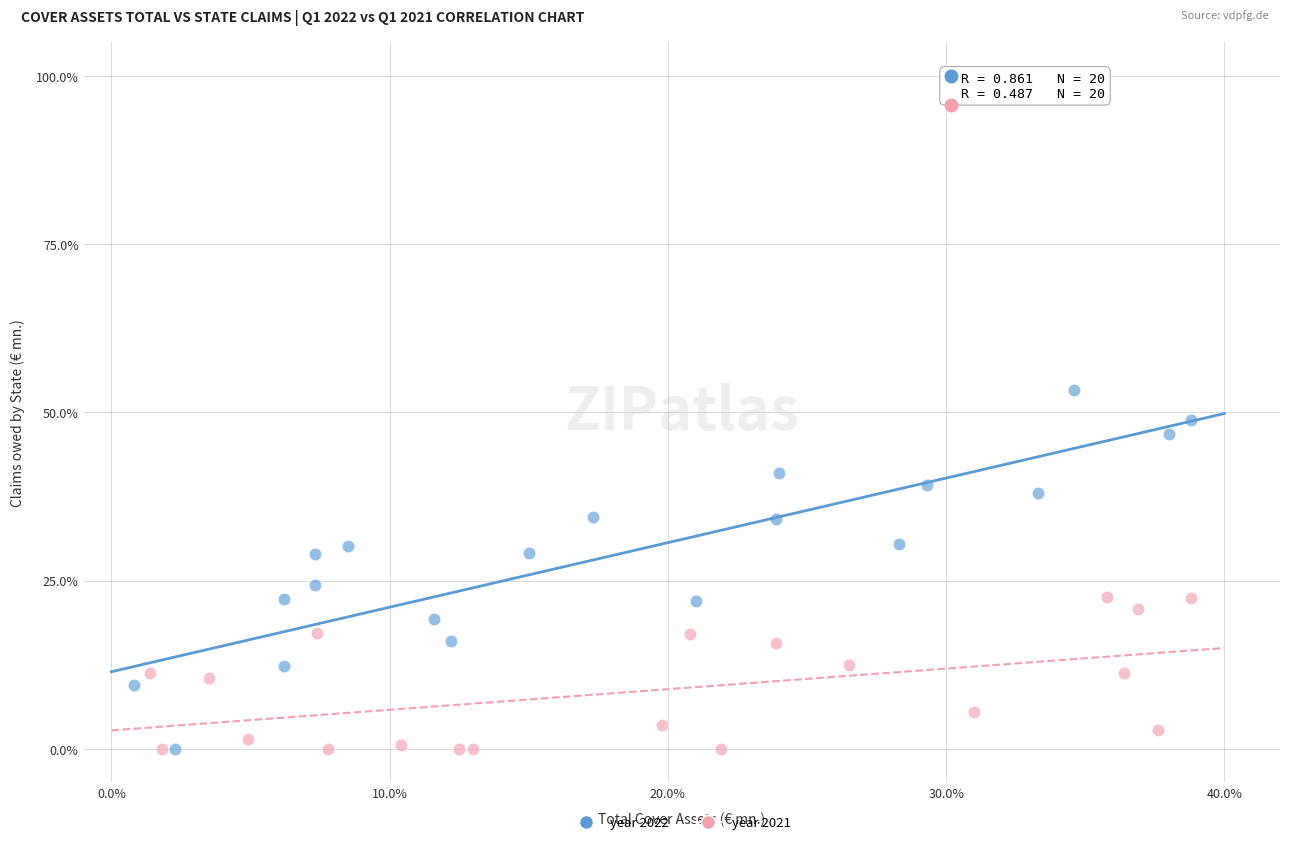

Which series reaches the maximum Y coordinate?

year 2022